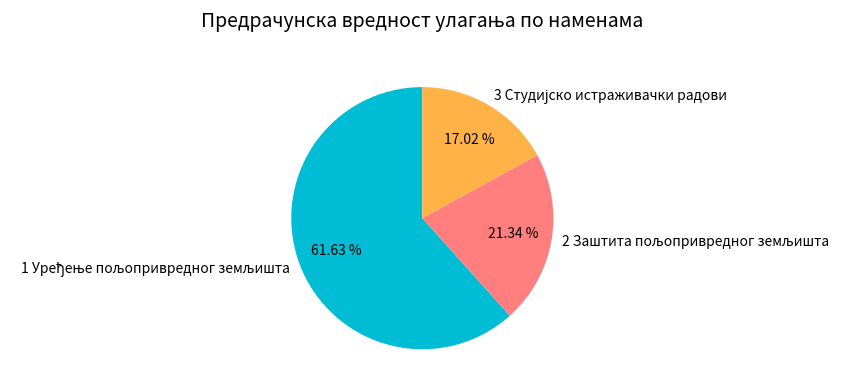

Is there a majority slice in this chart?

Yes